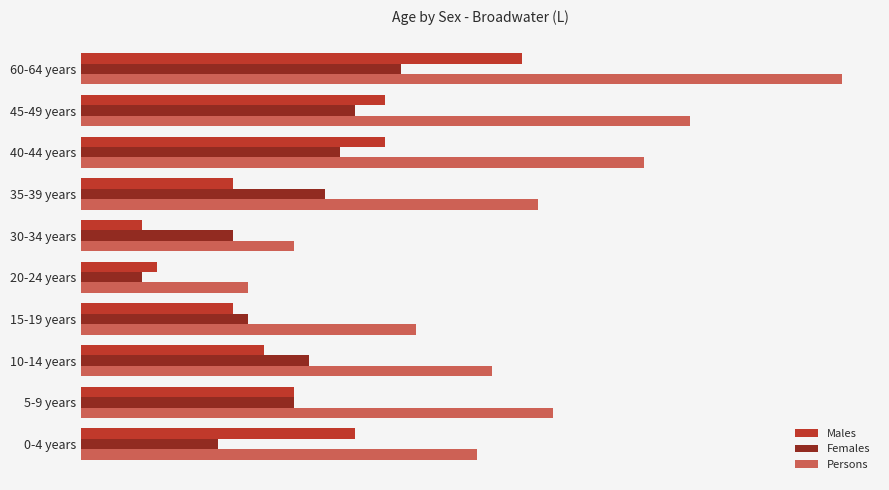

At how many categories does at least one series exceed 6?

10